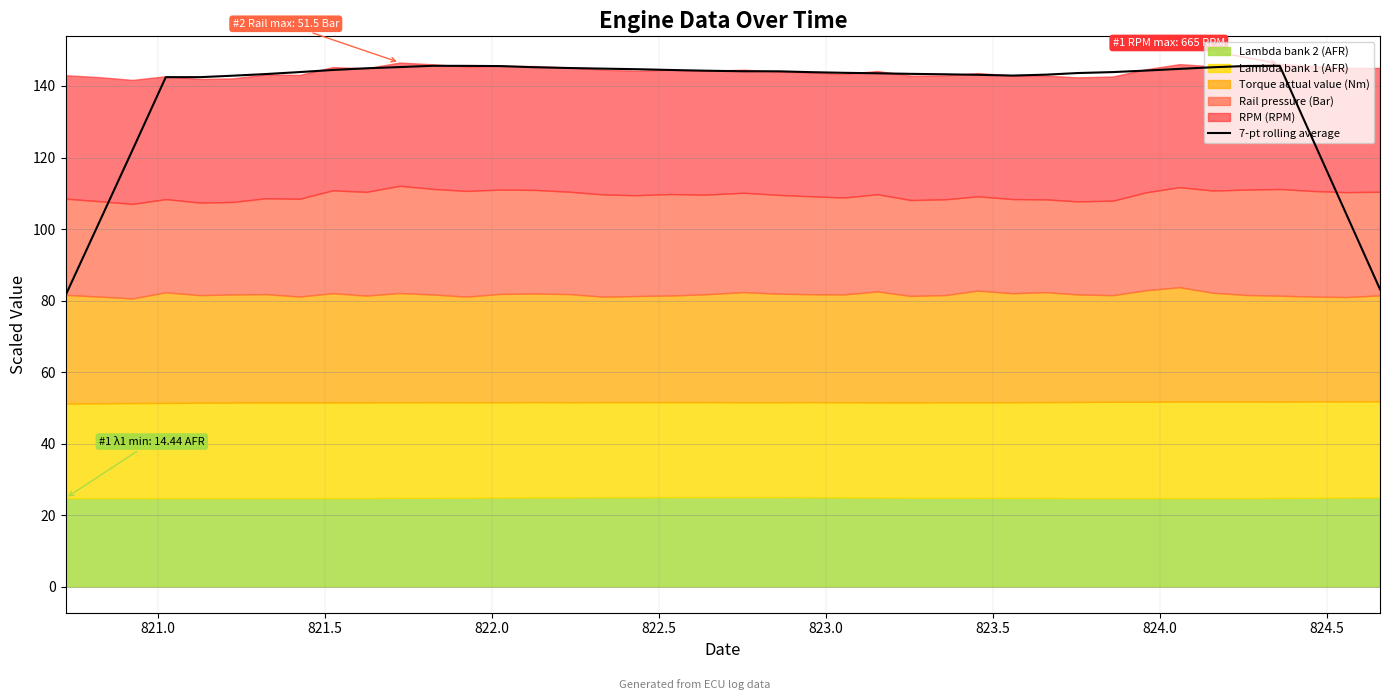

What is the maximum value for 7-pt rolling average?

145.6